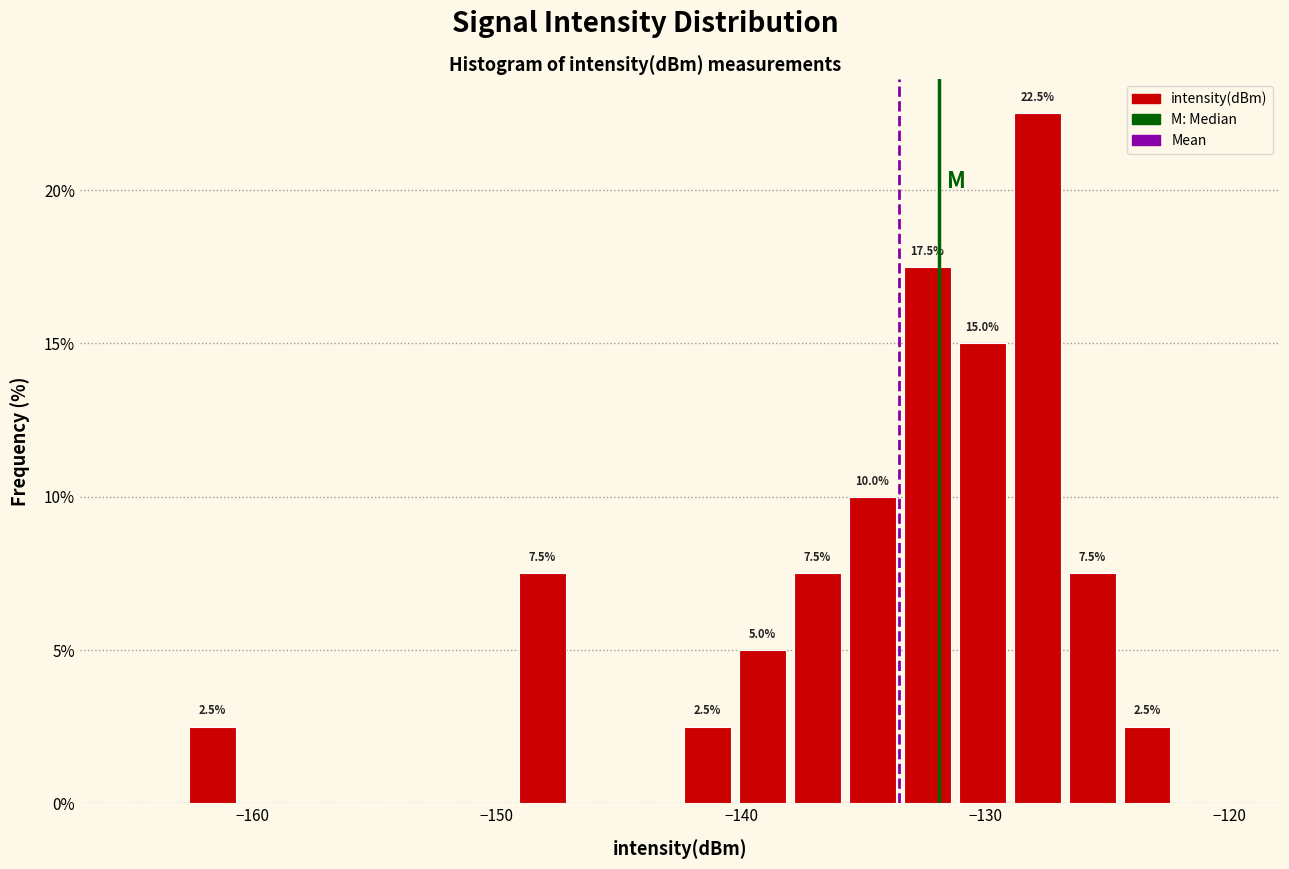

Around what value on the x-axis is the tallest bar? Give the approximate position of its centre, as read against the axis.

-128